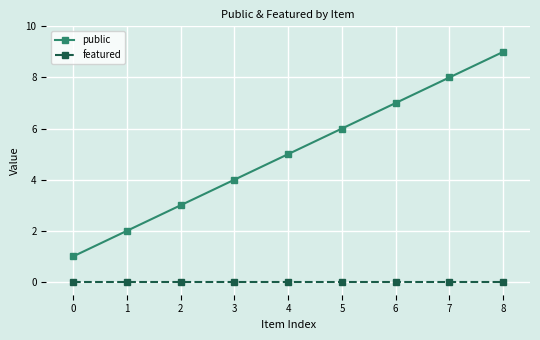

True or false: public and featured intersect in this chart.

False